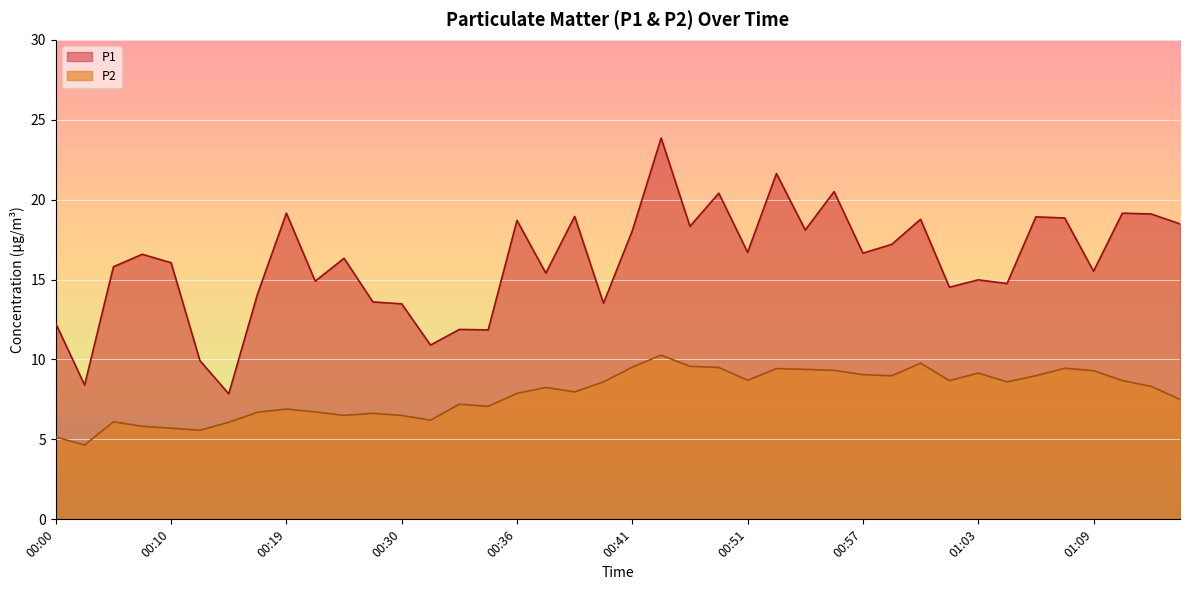

Which has a higher value, 00:29 or 00:10?

00:10